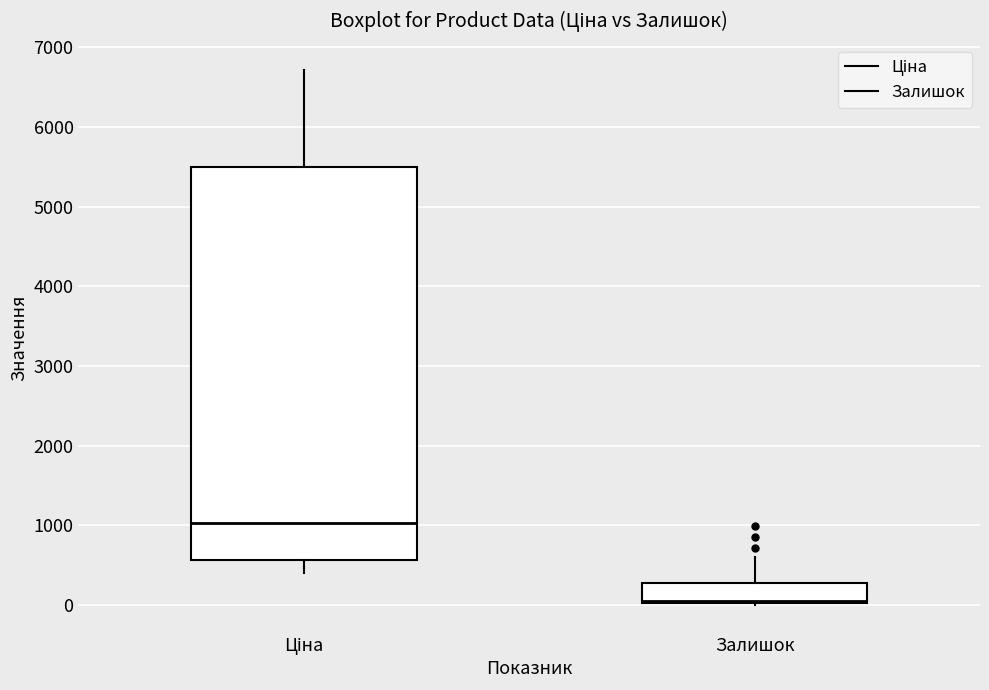

Reading left to right, read every box against the y-axis: the position of its median line, the range the box covers, and the ends of its whiskers. The values are not printed on the chart, so give them approximately, as read against the axis.

Ціна: median 1000, box 600 to 5500, whiskers 400 to 6700
Залишок: median 100, box 0 to 300, whiskers 0 to 600